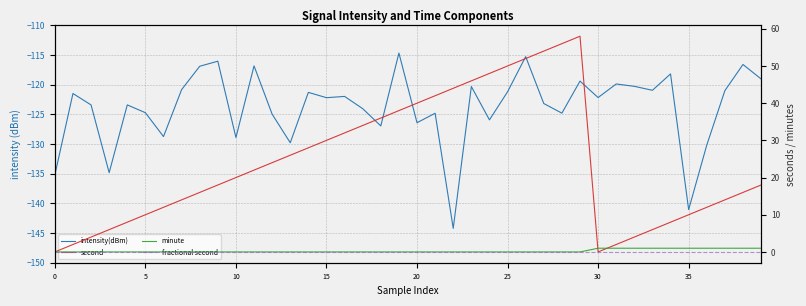

Between 22 and 26, which series saw the biggest shift?

intensity(dBm)